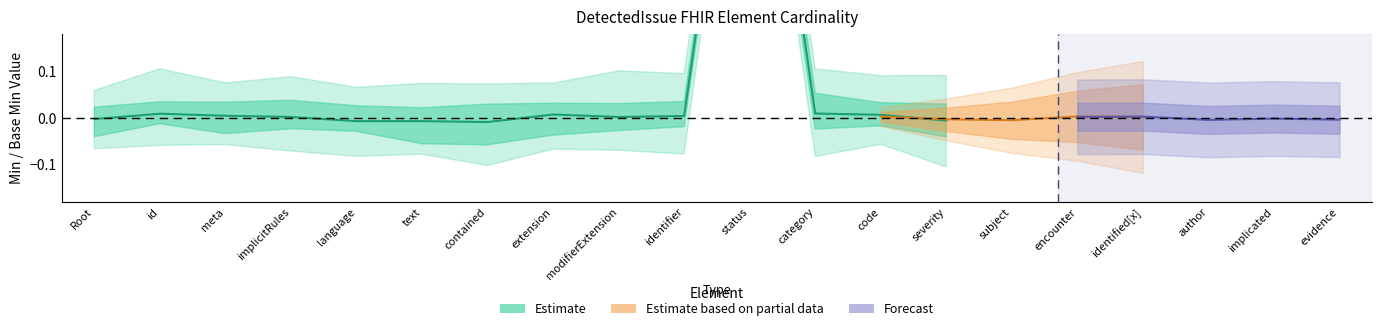

Rank the categories by Base Min value from lowest to highest.

DetectedIssue, DetectedIssue.id, DetectedIssue.meta, DetectedIssue.implicitRules, DetectedIssue.language, DetectedIssue.text, DetectedIssue.contained, DetectedIssue.extension, DetectedIssue.modifierExtension, DetectedIssue.identifier, DetectedIssue.category, DetectedIssue.code, DetectedIssue.severity, DetectedIssue.subject, DetectedIssue.encounter, DetectedIssue.identified[x], DetectedIssue.author, DetectedIssue.implicated, DetectedIssue.evidence, DetectedIssue.status